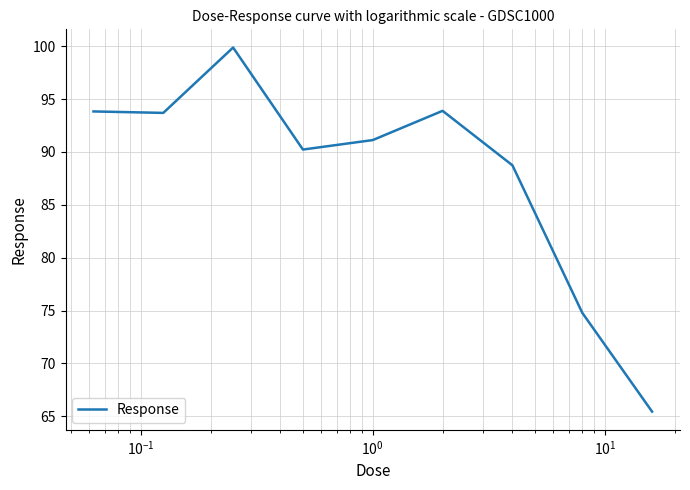

What is the maximum value shown in the chart?

99.9